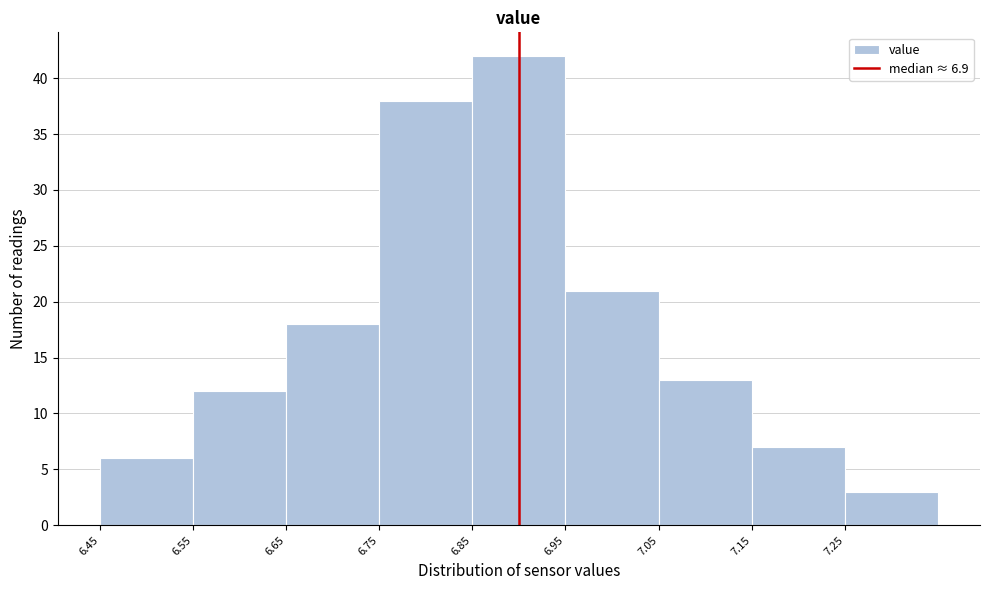

Reading left to right, transcribe this chart: for each bar, give the range it covers on the x-axis and its height. The values are not printed on the chart, so give them approximately, as read against the axis.

6.45 to 6.55: 6
6.55 to 6.65: 12
6.65 to 6.75: 18
6.75 to 6.85: 38
6.85 to 6.95: 42
6.95 to 7.05: 21
7.05 to 7.15: 13
7.15 to 7.25: 7
7.25 to 7.35: 3